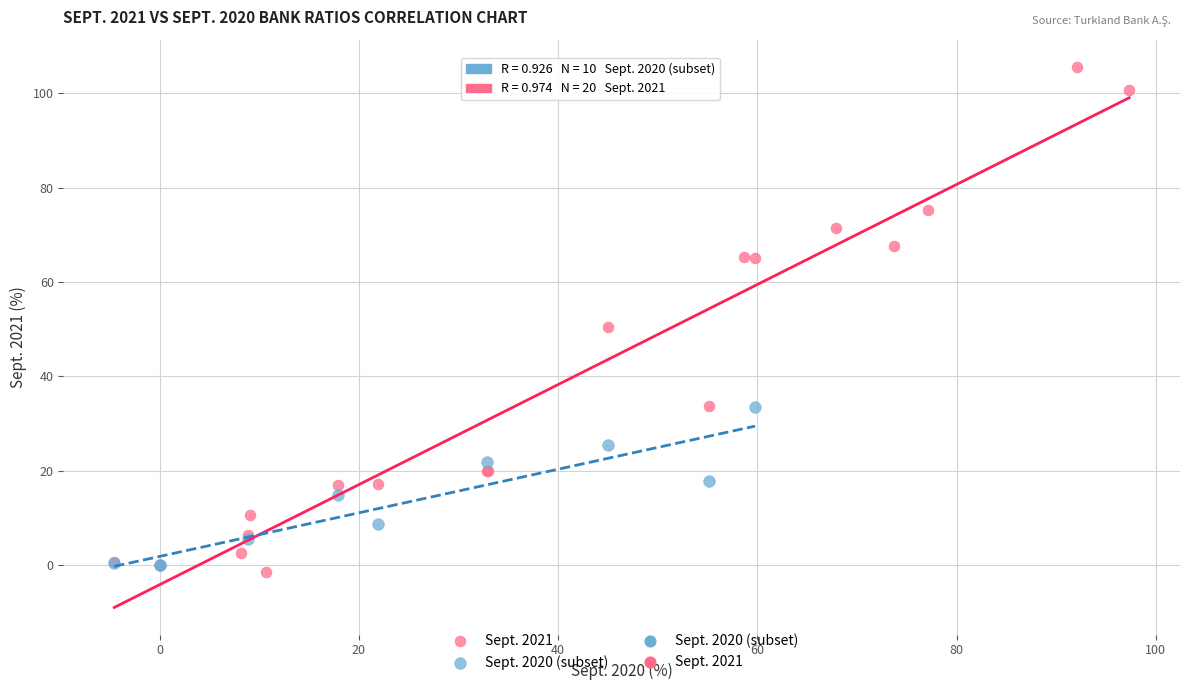

Which series contains the highest Y value?

Sept. 2021